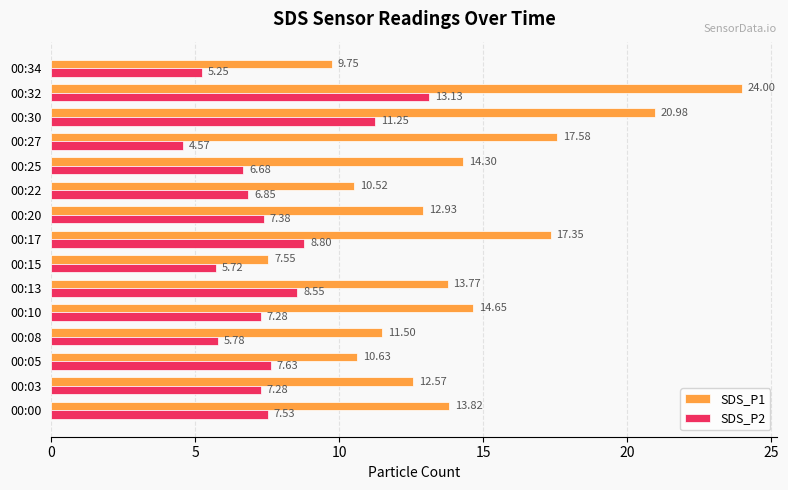

Rank the series by their maximum value, from lowest to highest.

SDS_P2, SDS_P1